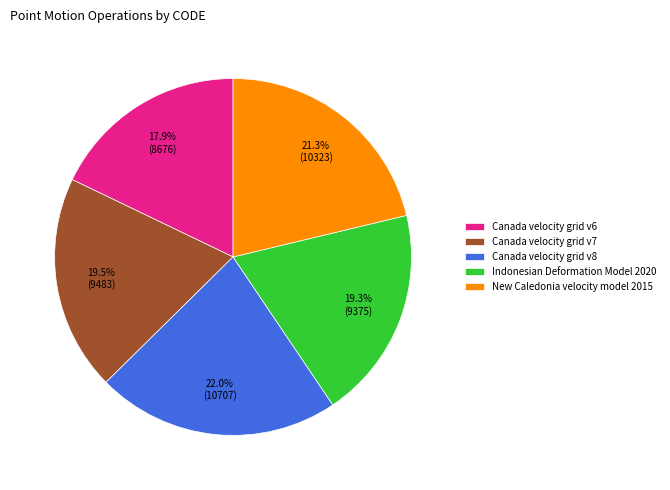

To the nearest percent, what percentage of the pie is Canada velocity grid v6?

18%